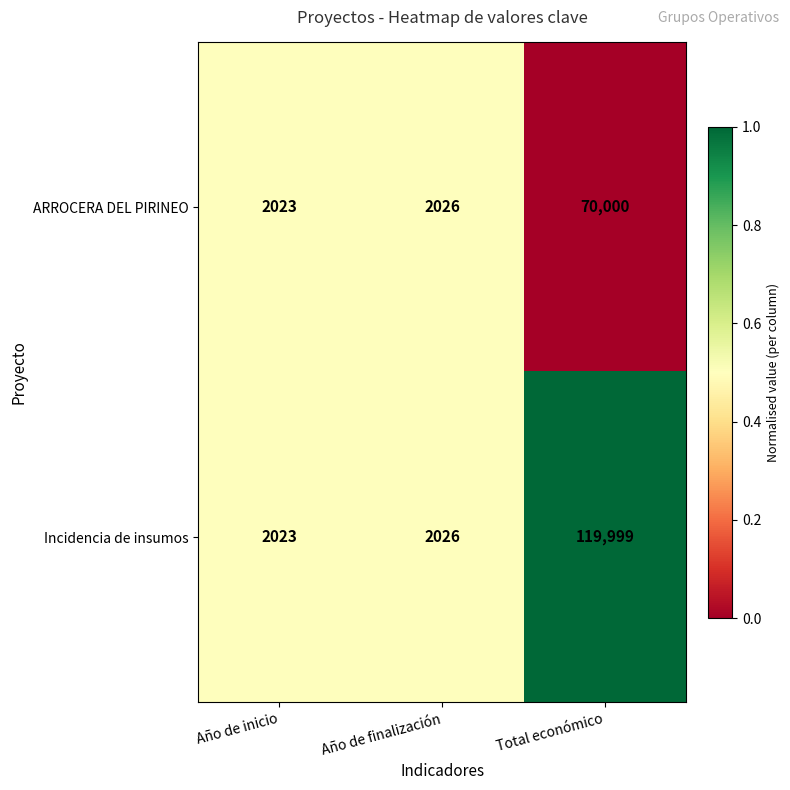

What value does the ARROCERA DEL PIRINEO series have at Año de inicio?

2023